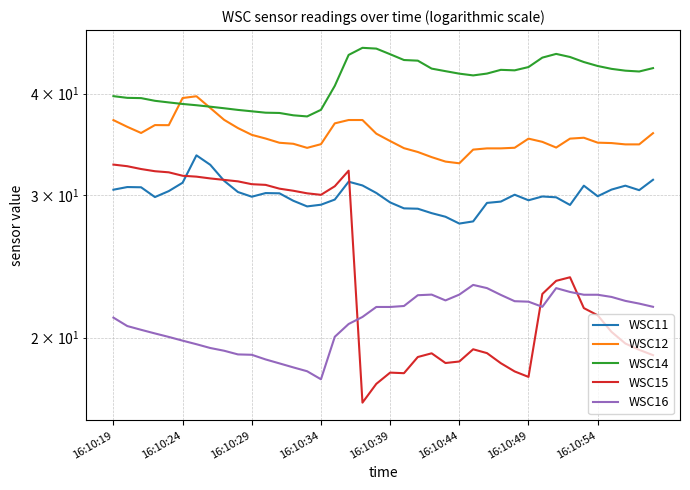

What is the lowest value of the WSC15 series?

16.6